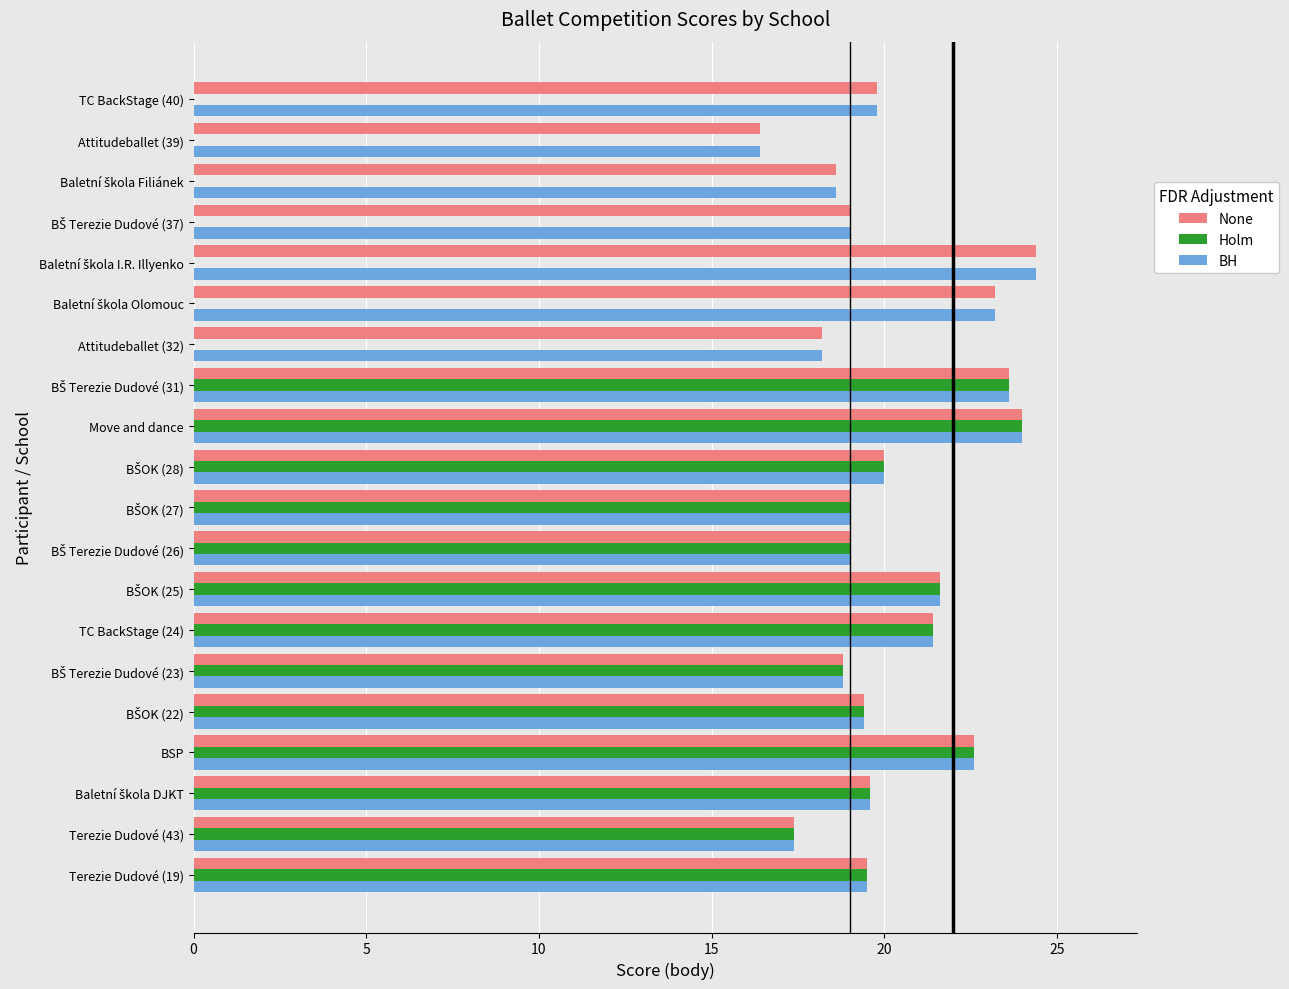

At which label is Holm closest to 12?

Terezie Dudové (43)